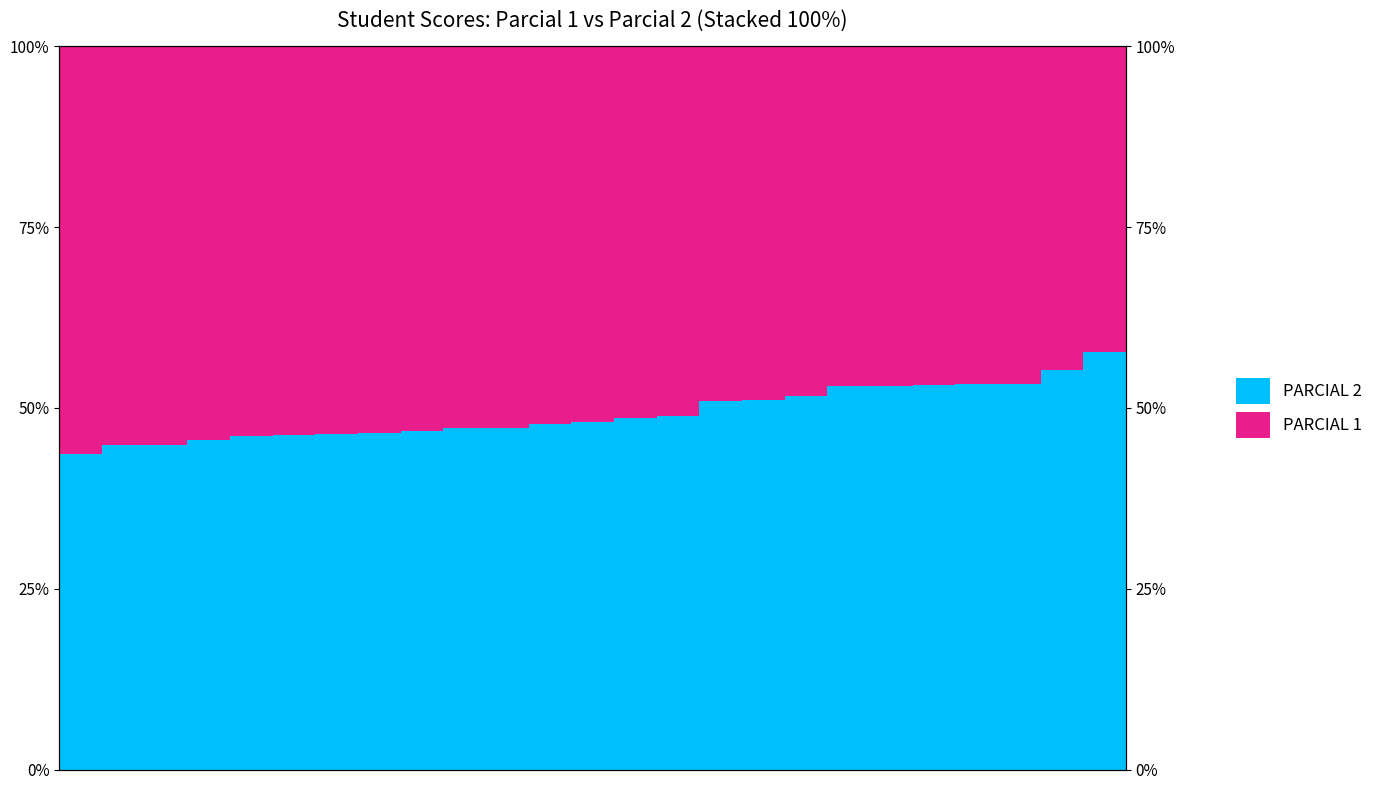

What is the value of the PARCIAL 2 bar at the 11th from the left?

0.5